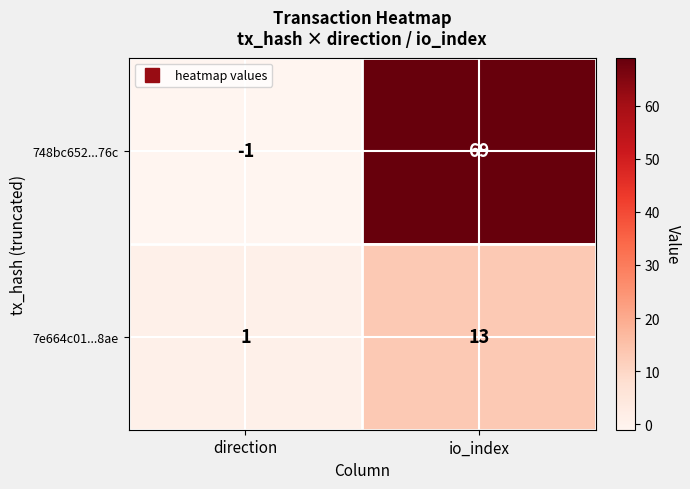

What is the sum of the 748bc652...76c values at io_index and direction?

68